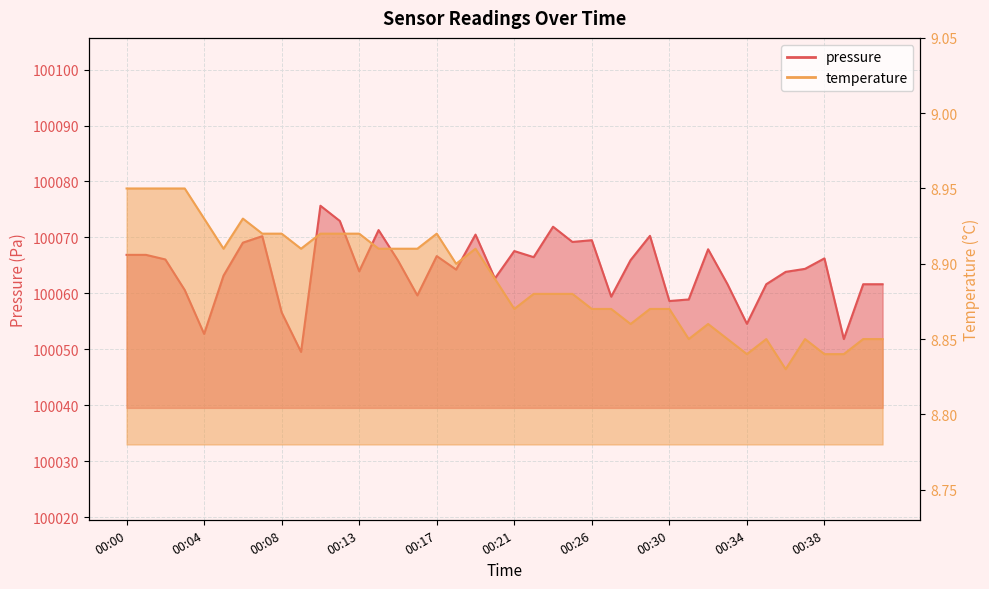

At 00:29, list the series in order from smallest to largest.

temperature, pressure